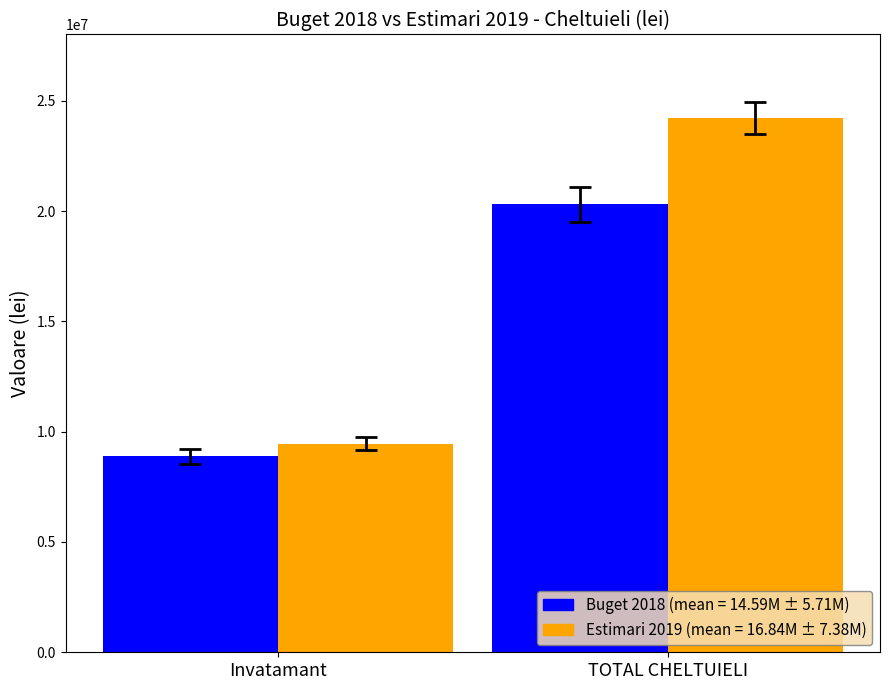

What is the label of the 1st bar from the right?

TOTAL CHELTUIELI